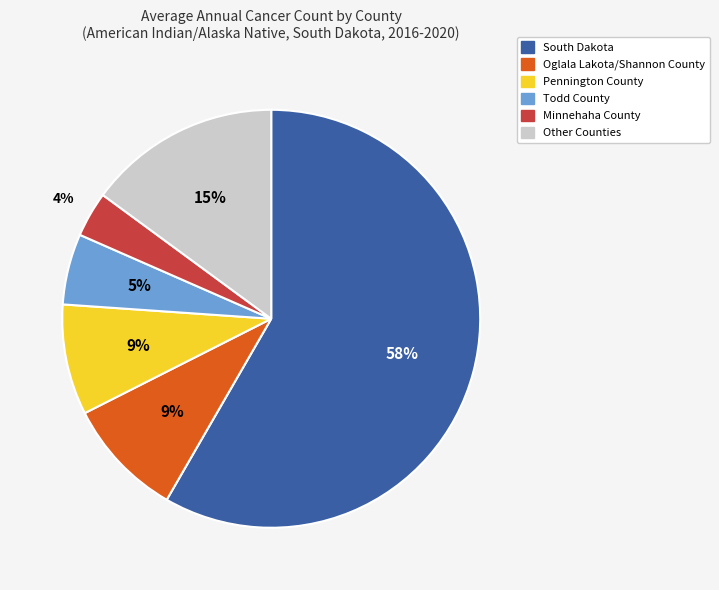

Count the number of slices in the pie.

6